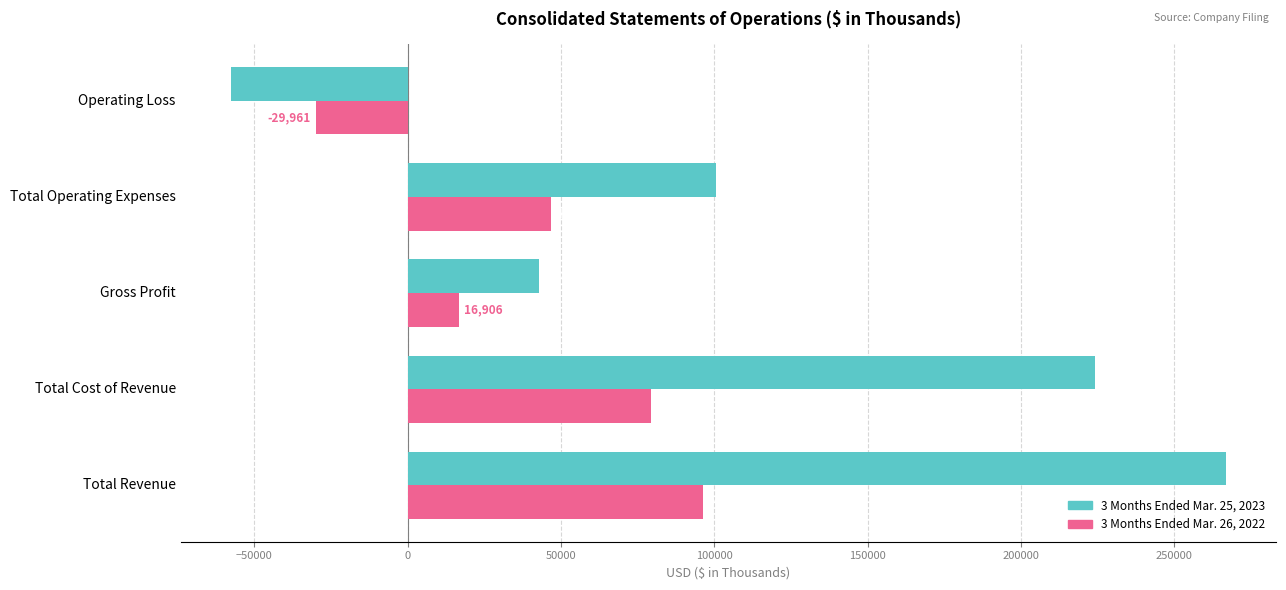

Which series has the largest total across all categories?

3 Months Ended Mar. 25, 2023